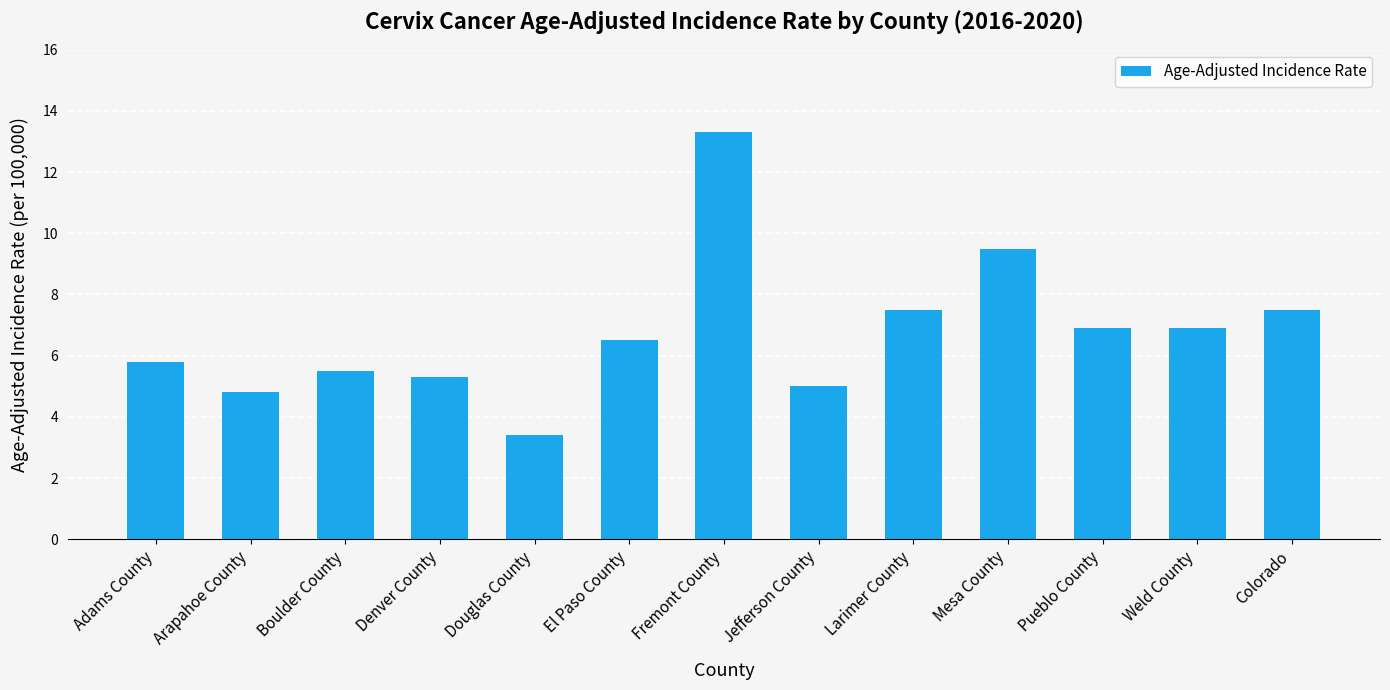

How many values are below 6?

6